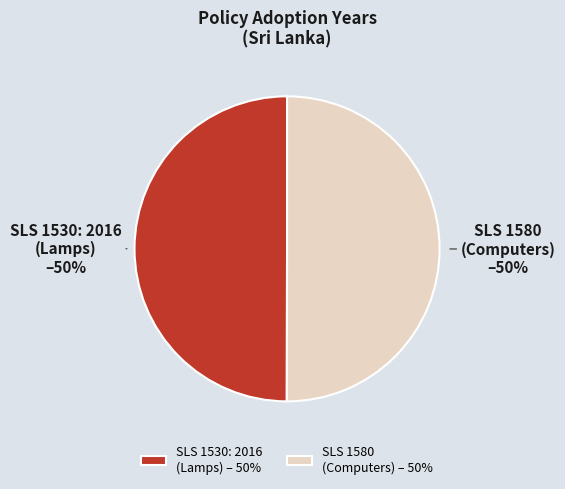

What is the ratio of the value at SLS 1580 (Computers) – 50% to the value at SLS 1530: 2016 (Lamps) – 50%?

1.0